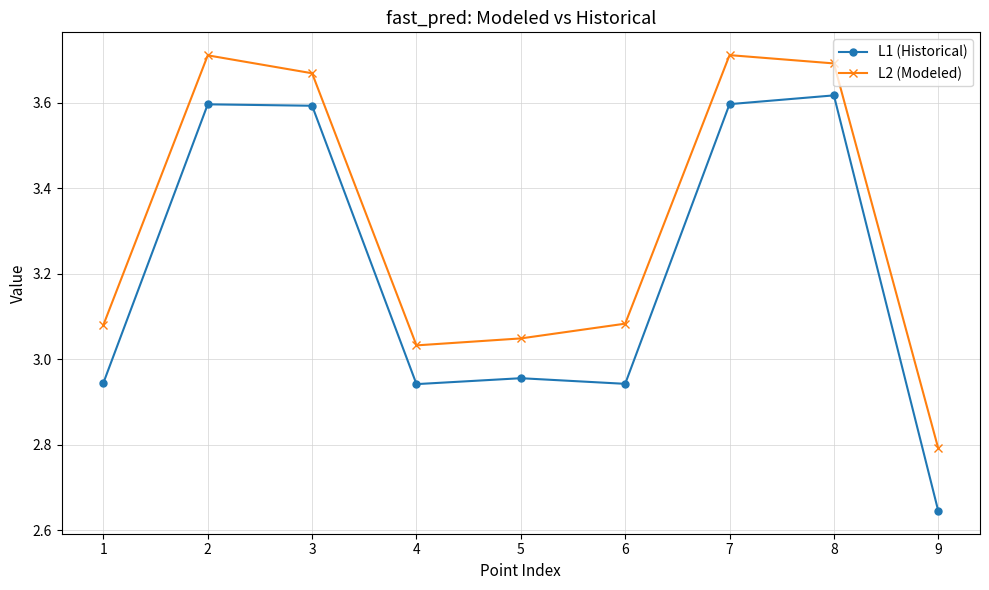

What is the average value of the L2 (Modeled) series?

3.3